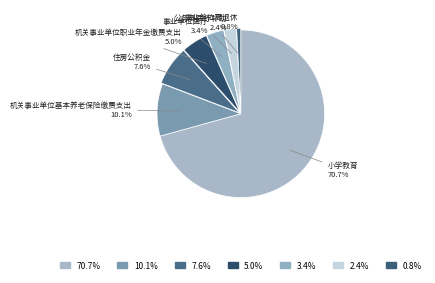

Between 公务员医疗补助 and 住房公积金, which is larger?

住房公积金